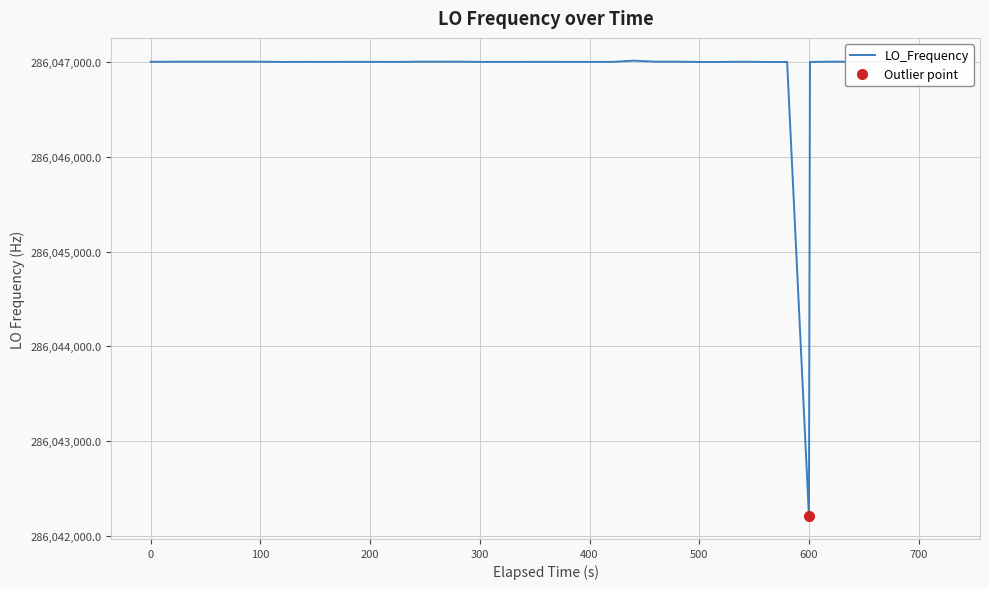

What is the difference between the maximum and second lowest values?

13.7